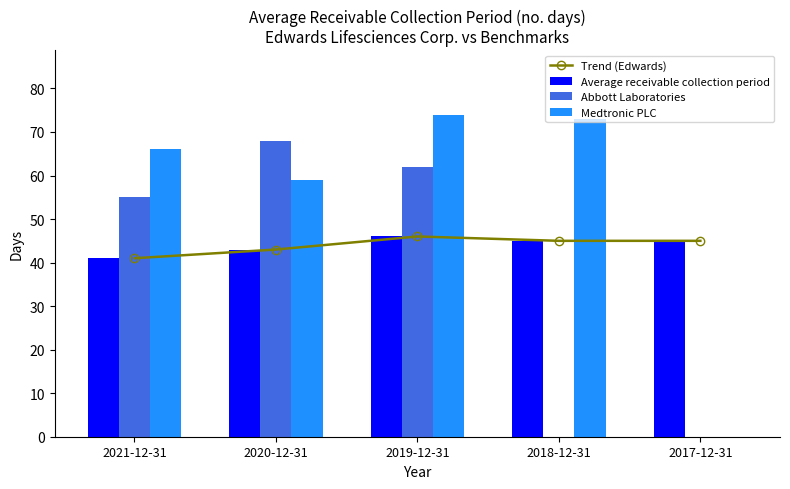

Are the bars grouped side by side (vs. stacked)?

Yes